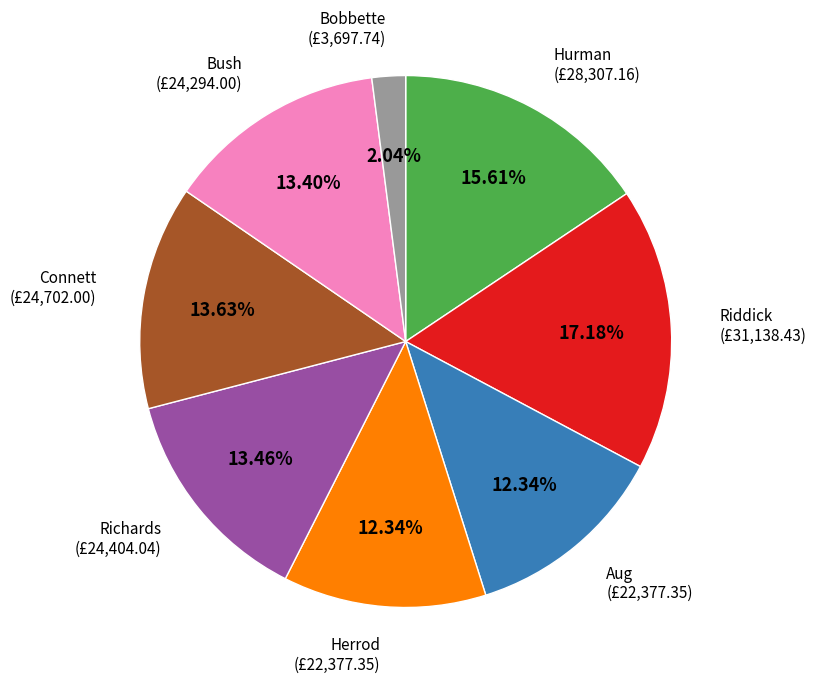

To the nearest percent, what is the difference between the largest and smallest slice percentages?

15%